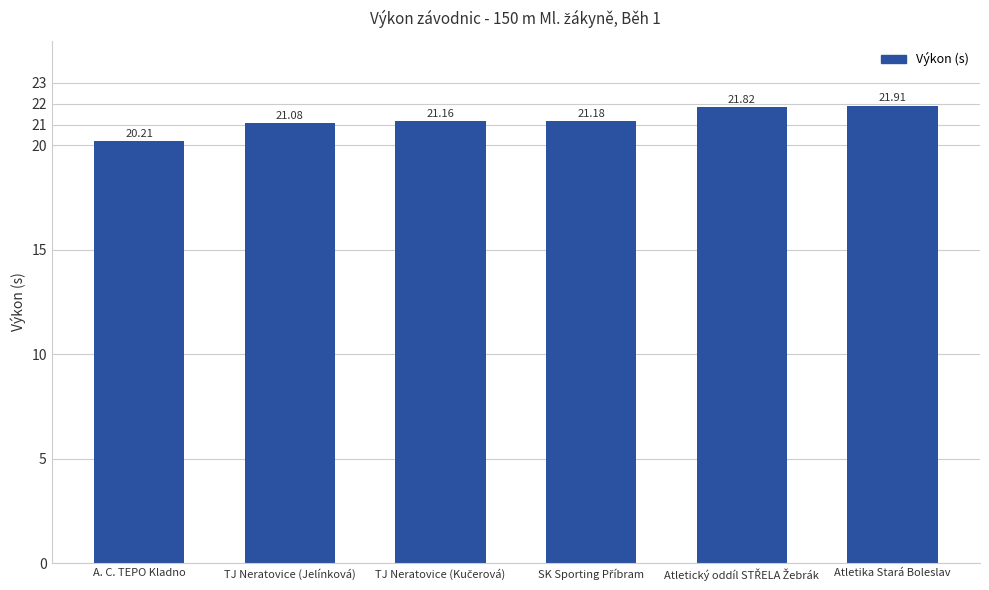

What is the difference between the maximum and minimum values?

1.7